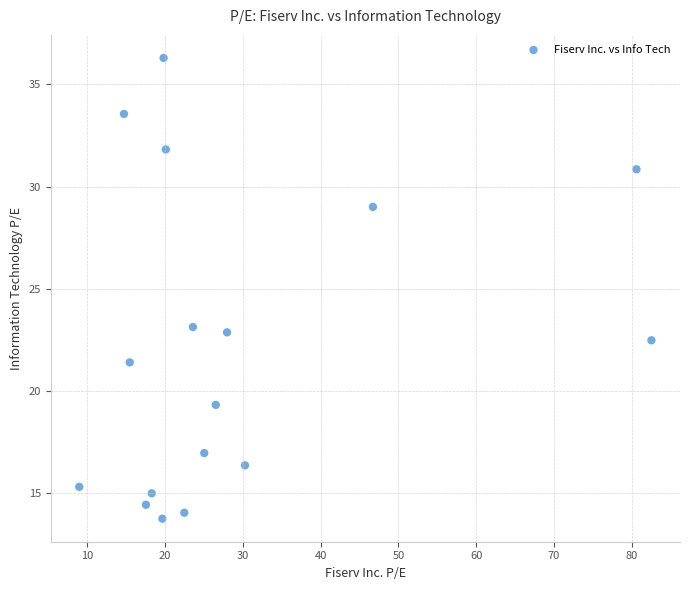

What is the range of X values (max minus min)?

73.6